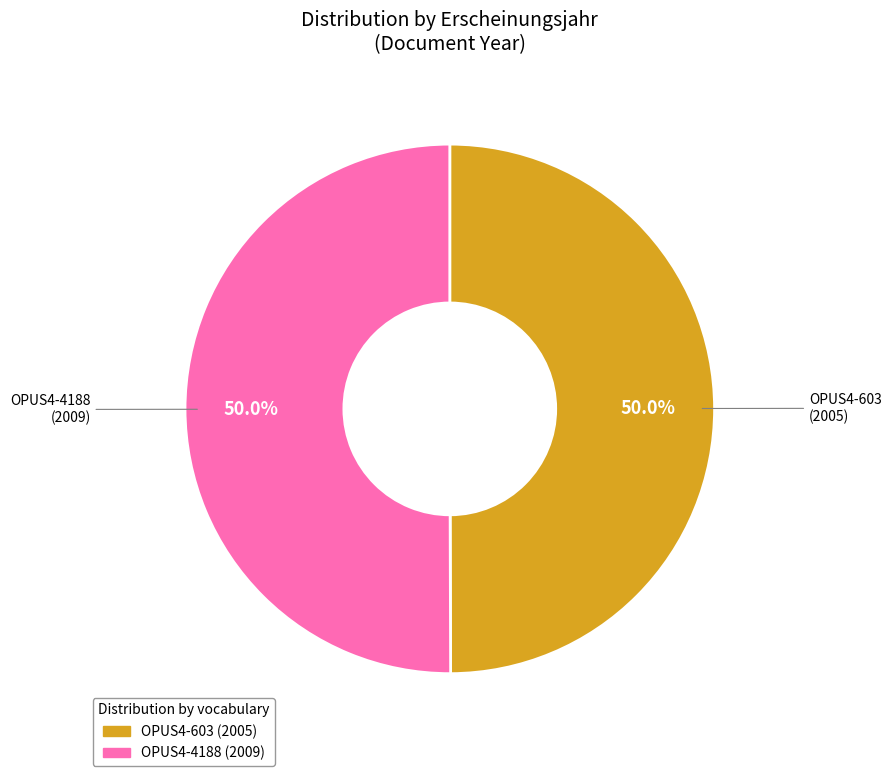

What percentage do OPUS4-603 and OPUS4-4188 together represent?

100.0%